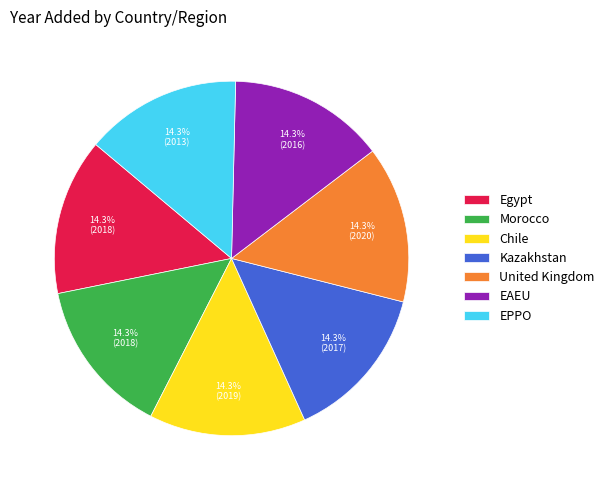

Is there any slice that represents more than half of the pie?

No